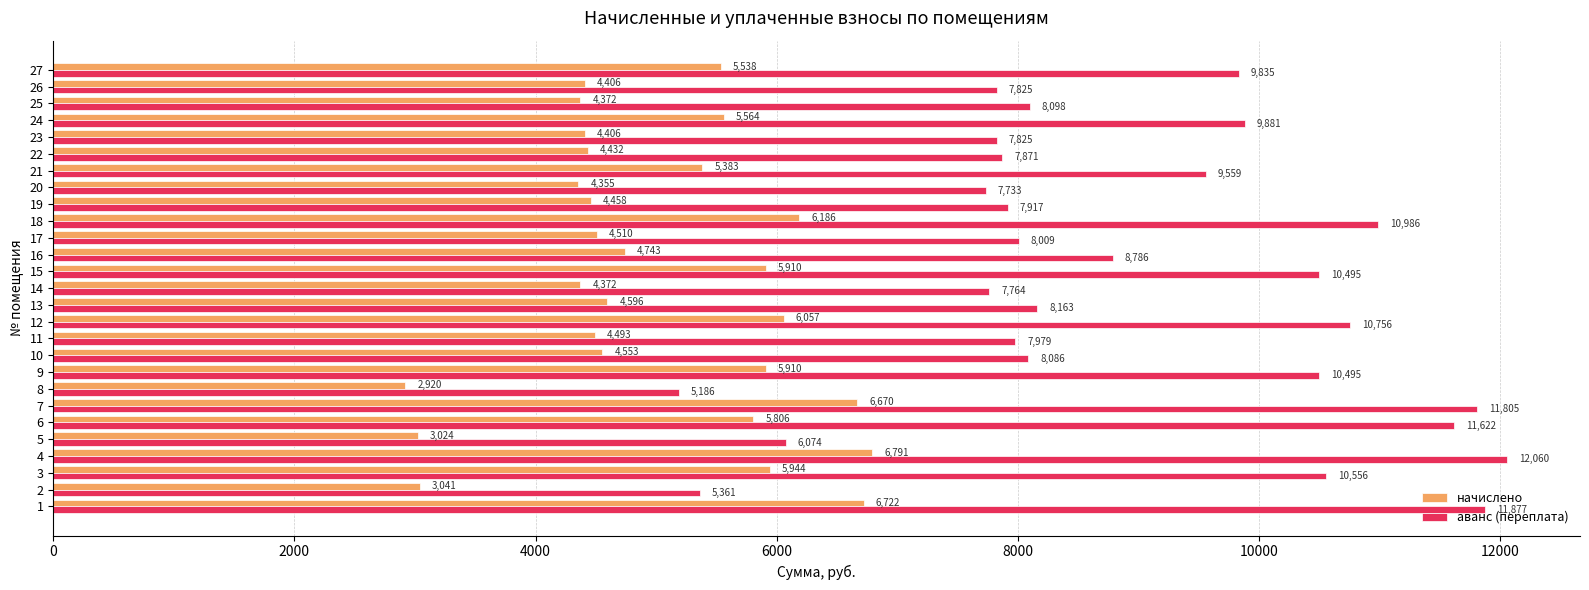

What is the sum of all начислено values?

135164.2